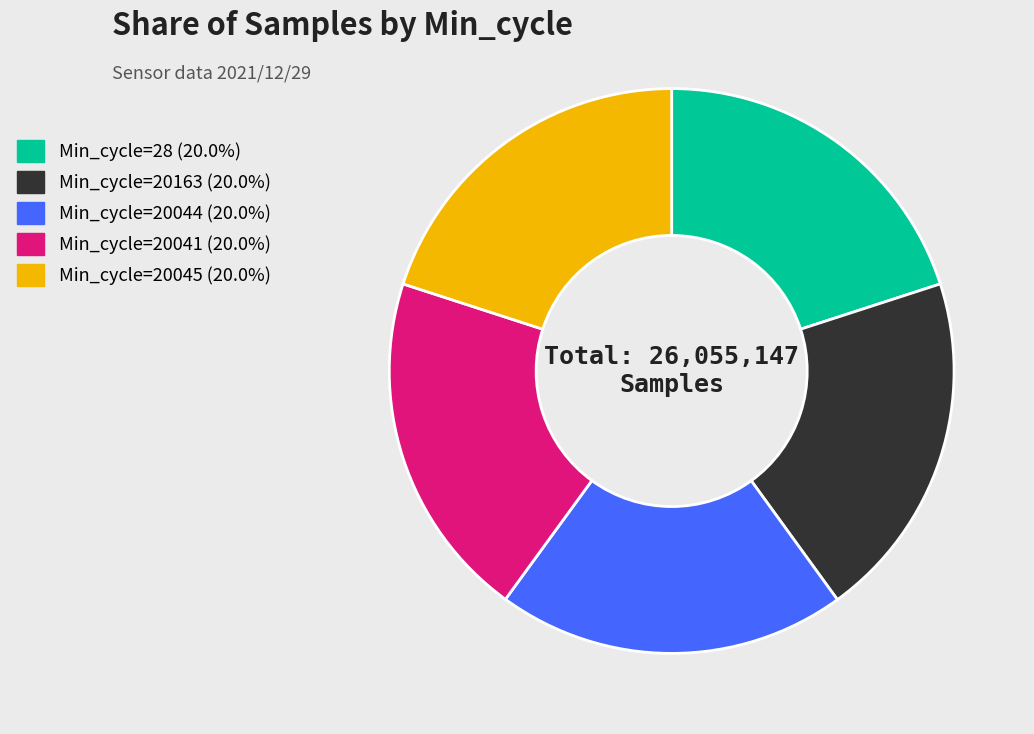

Is there a majority slice in this chart?

No